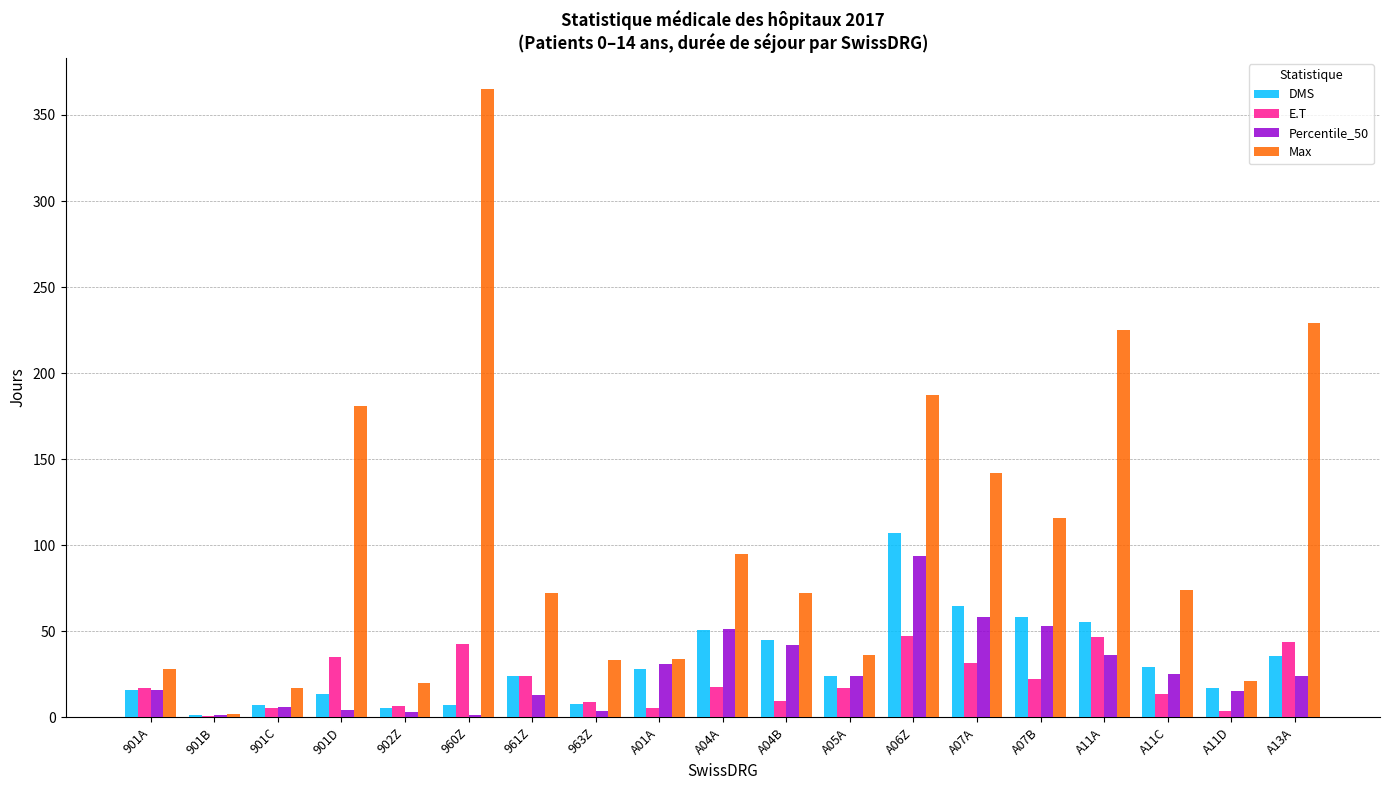

Which series changed the most between 901D and A13A?

Max